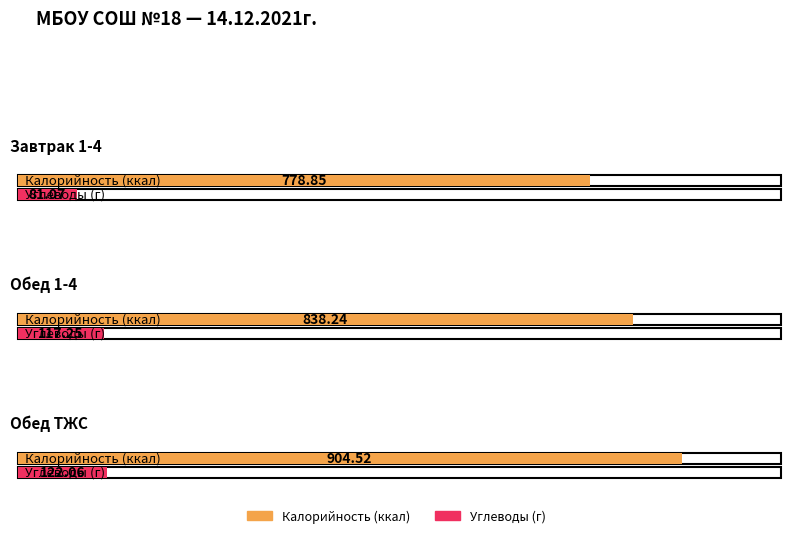

Which has a higher value, Обед ТЖС or Обед 1-4?

Обед ТЖС